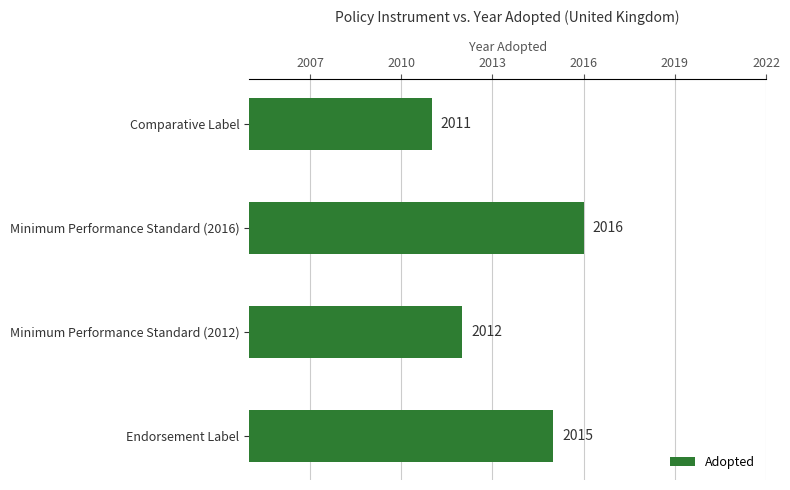

Reading bottom to top, transcribe all the data shown in this chart.

2015	2012	2016	2011